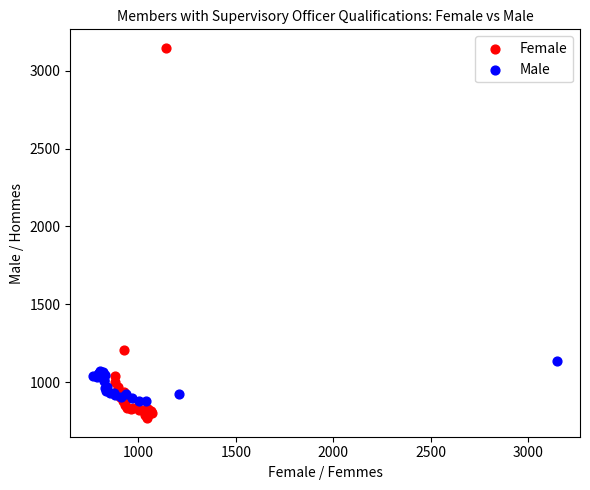

Which series contains the lowest Y value?

Female